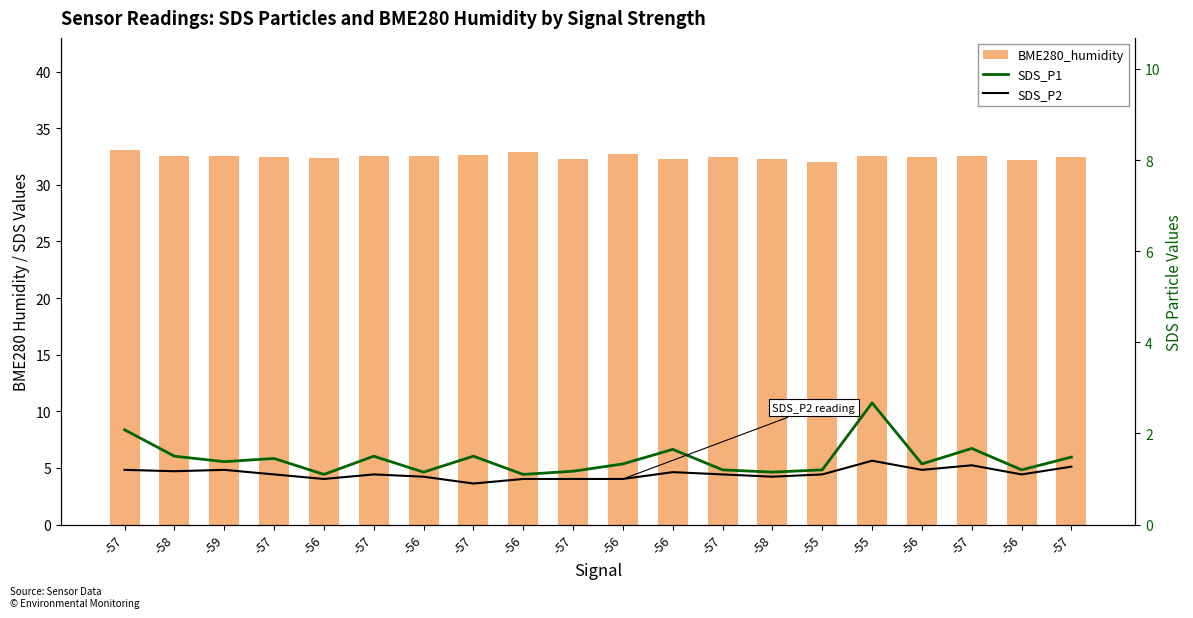

At which label is BME280_humidity closest to 32?

-55